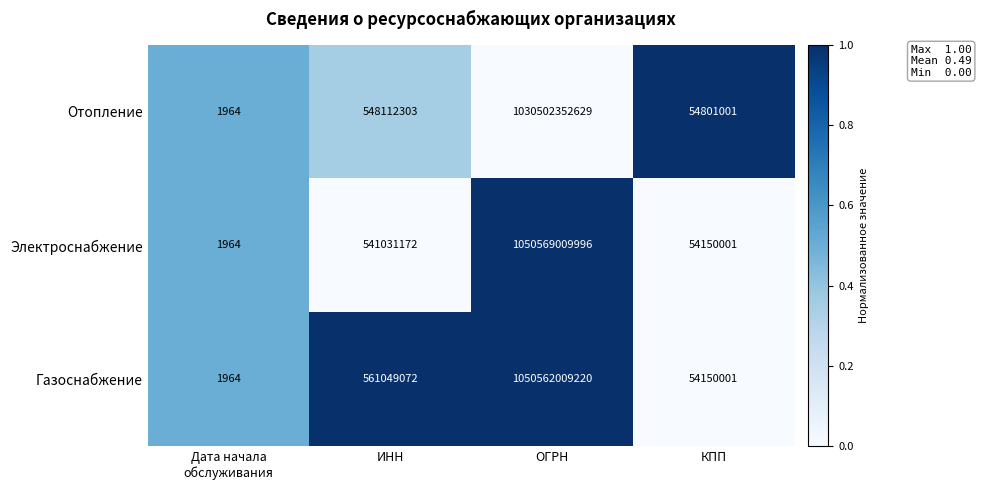

Reading right to left, transcribe all the data shown in this chart.

Отопление: 54801001	1030502352629	548112303	1964
Электроснабжение: 54150001	1050569009996	541031172	1964
Газоснабжение: 54150001	1050562009220	561049072	1964